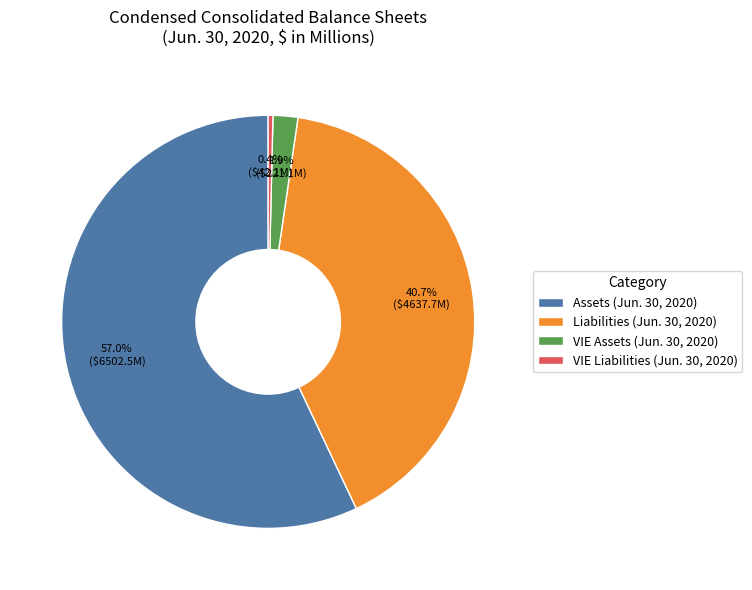

Count the number of slices in the pie.

4